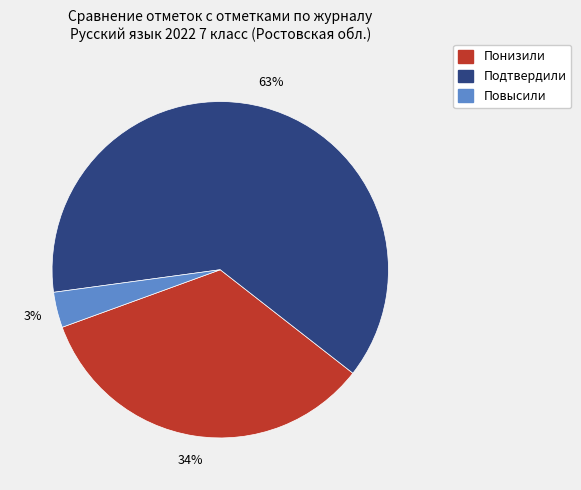

To the nearest percent, what percentage of the pie is Повысили?

3%